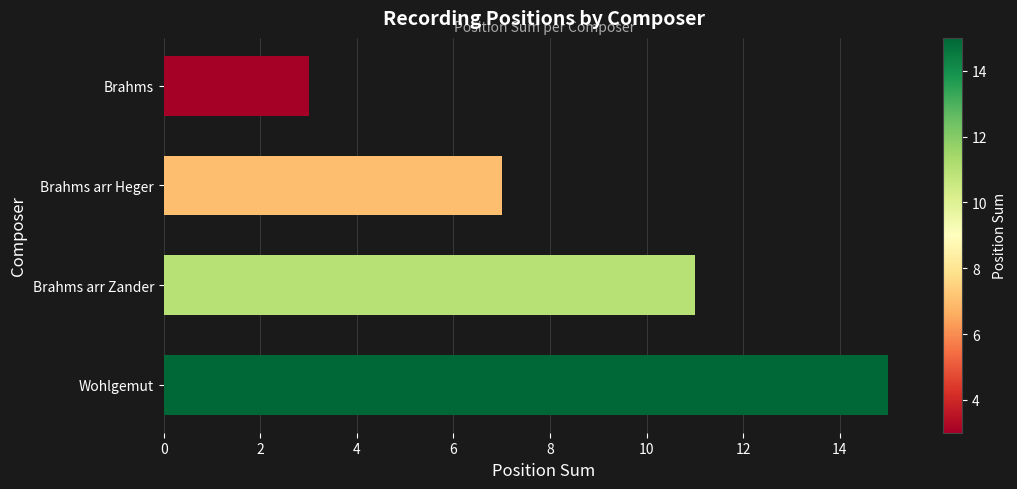

How many values are between 7 and 15?

3